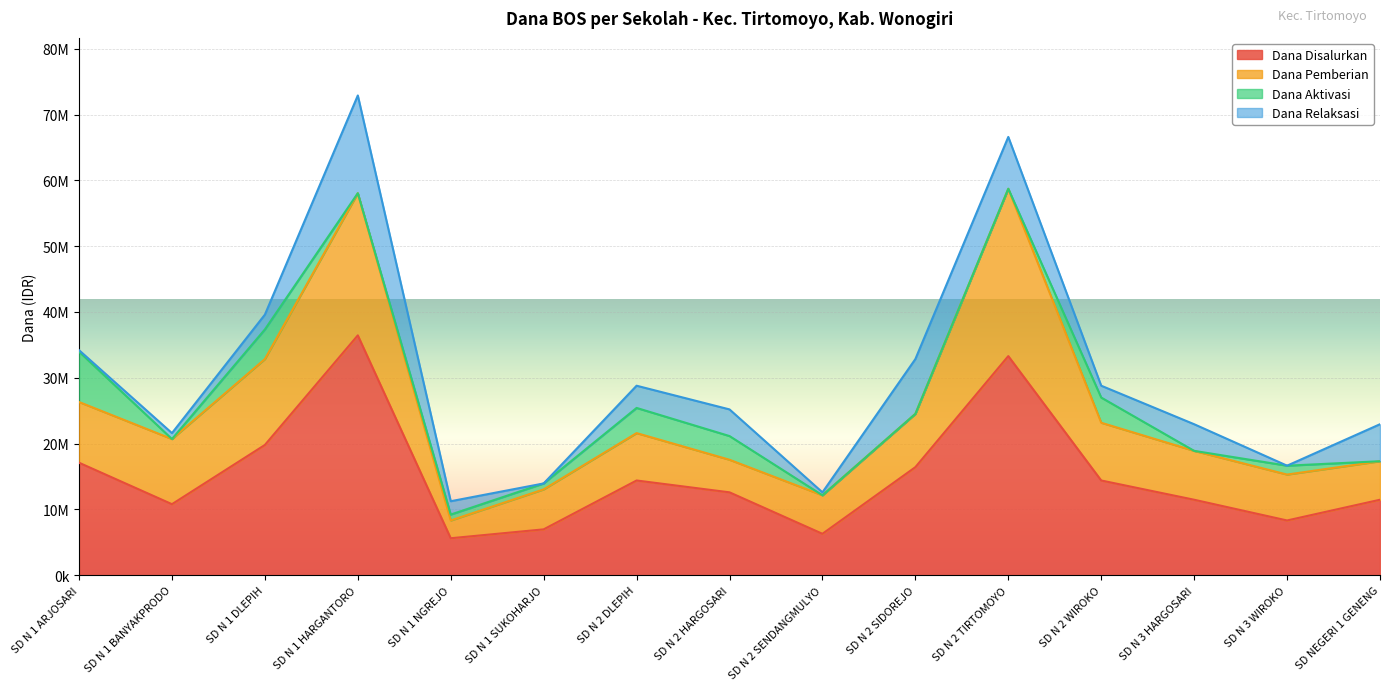

Reading left to right, what are all the values shown in this chart?

Dana Disalurkan: 17100000	10800000	19800000	36450000	5625000	6975000	14400000	12600000	6300000	16425000	33300000	14400000	11475000	8325000	11475000
Dana Pemberian: 9225000	9900000	13050000	21600000	2700000	6075000	7200000	4950000	5850000	8100000	25425000	8775000	7425000	6975000	5850000
Dana Aktivasi: 7650000	0	4500000	0	900000	900000	3825000	3600000	0	0	0	3825000	0	1350000	0
Dana Relaksasi: 225000	900000	2250000	14850000	2025000	0	3375000	4050000	450000	8325000	7875000	1800000	4050000	0	5625000